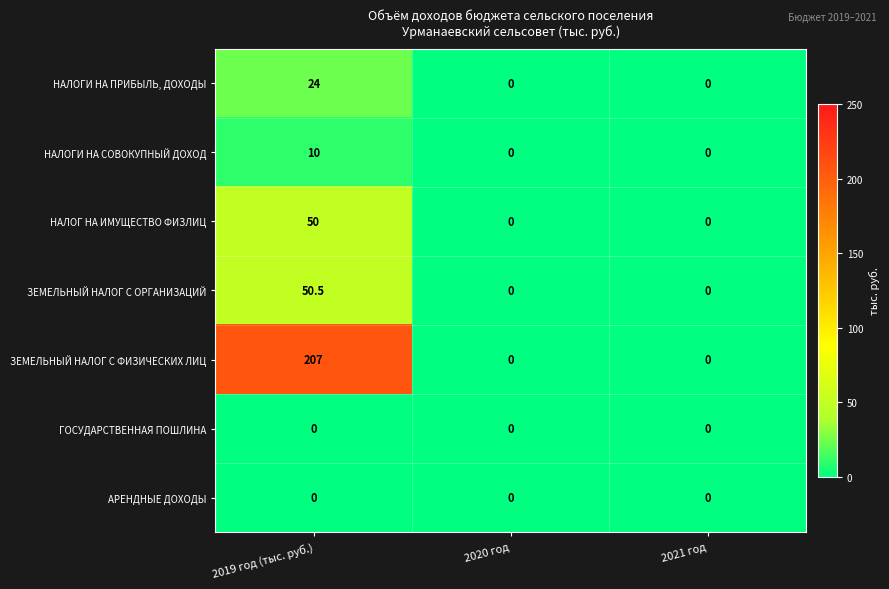

Count the number of data series in this chart.

7